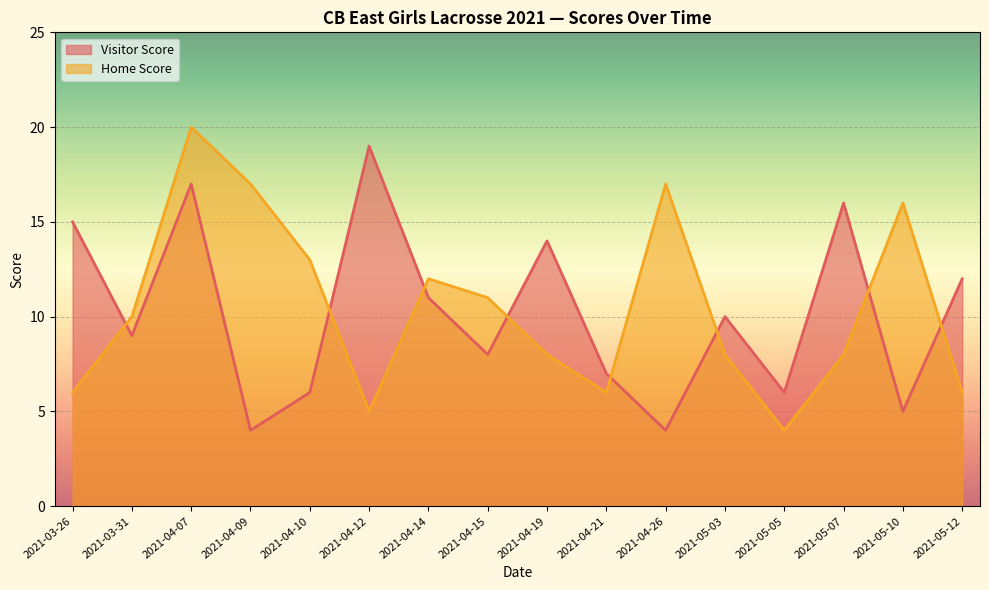

How many categories are shown in the chart?

16